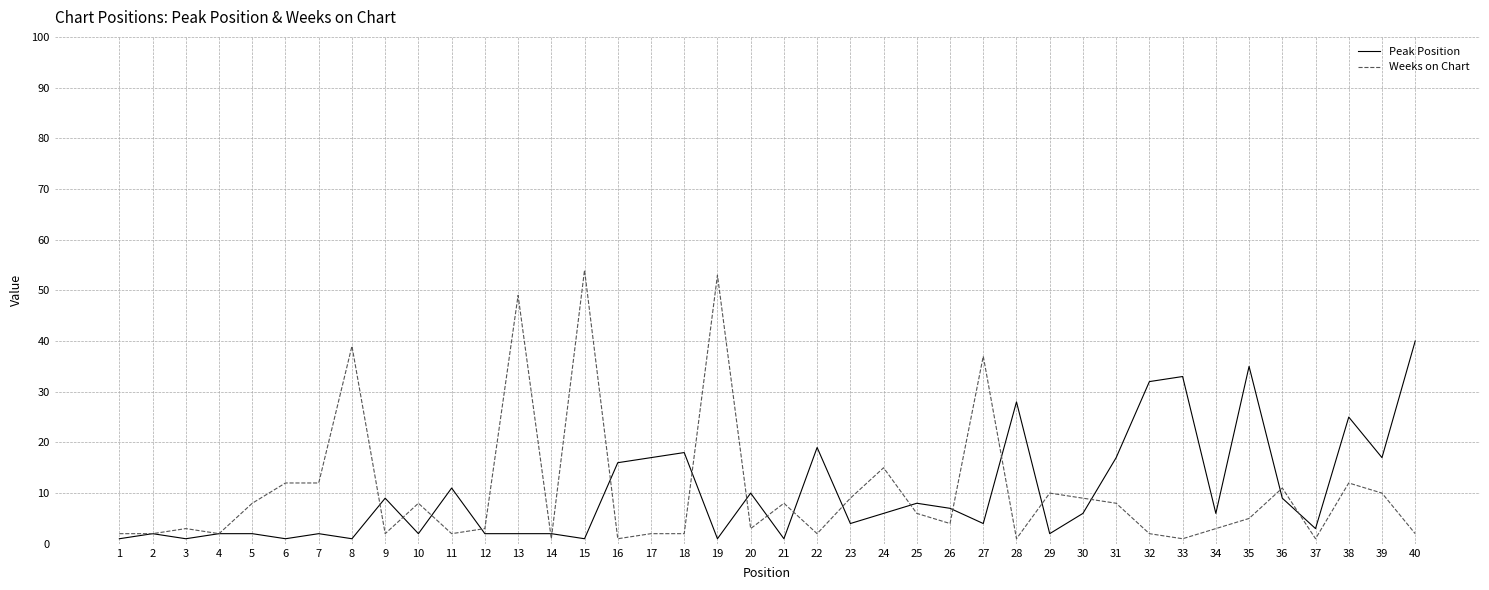

Which category has the highest value across all series?

15